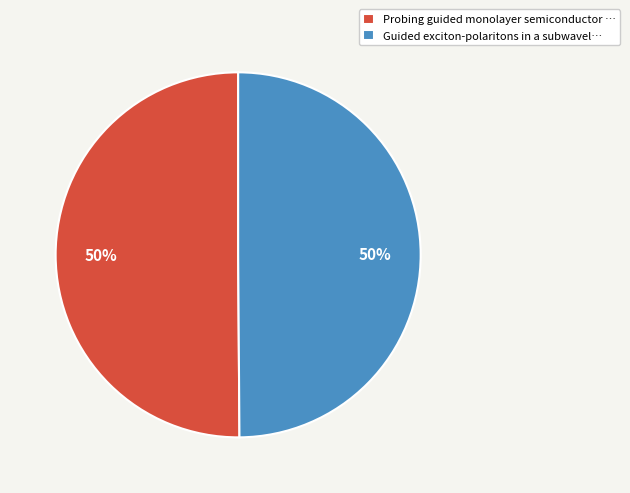

What is the ratio of the value at Guided exciton-polaritons in a subwavel… to the value at Probing guided monolayer semiconductor …?

1.0